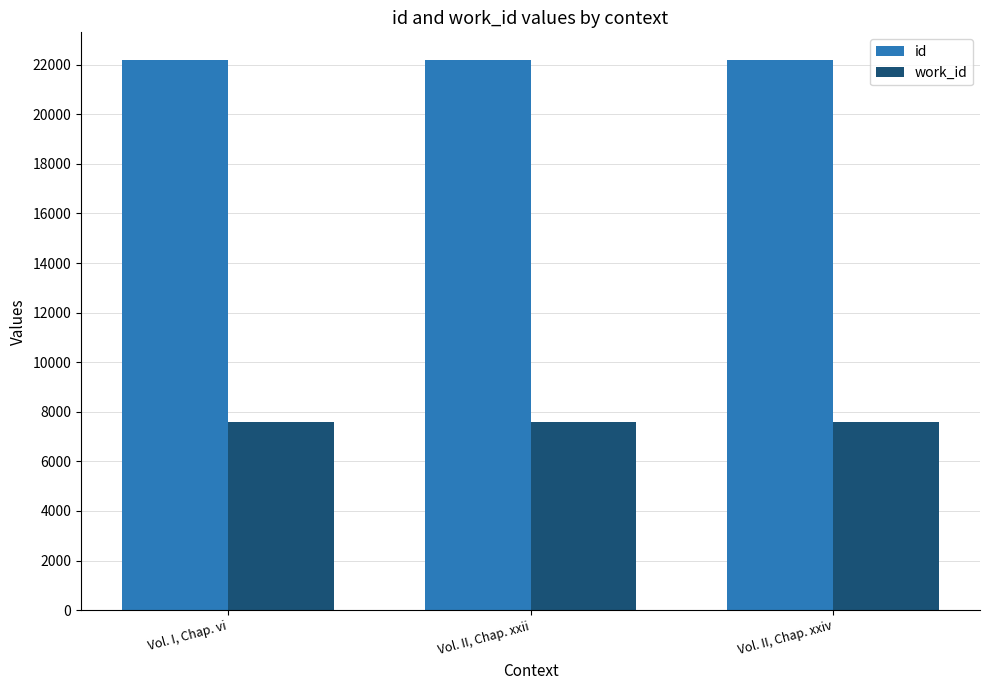

What is the difference between the highest and lowest values at Vol. II, Chap. xxii?

14603